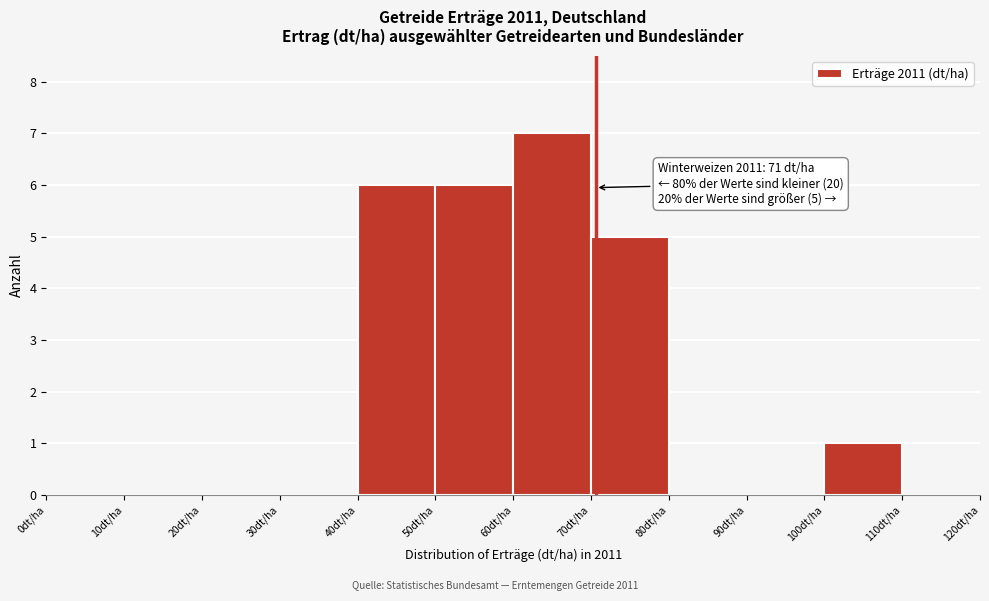

Which range on the x-axis has the tallest bar?

60 to 70